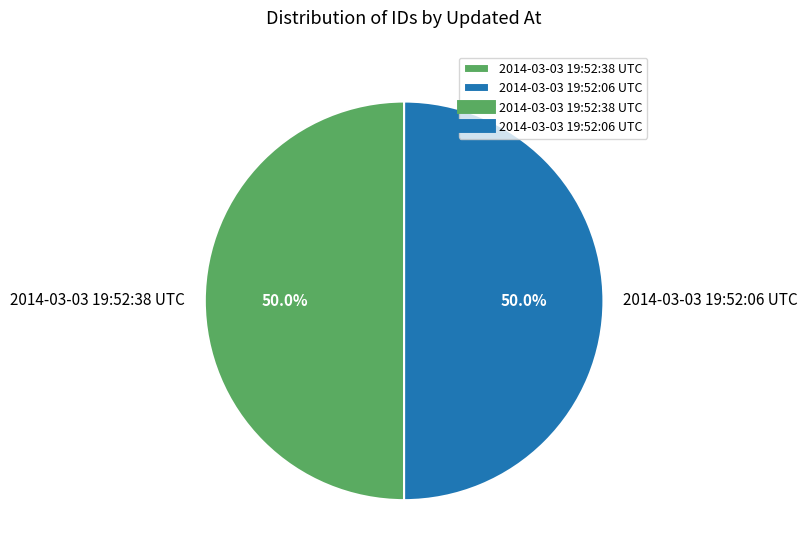

To the nearest percent, what is the combined percentage of 2014-03-03 19:52:06 UTC and 2014-03-03 19:52:38 UTC?

100%